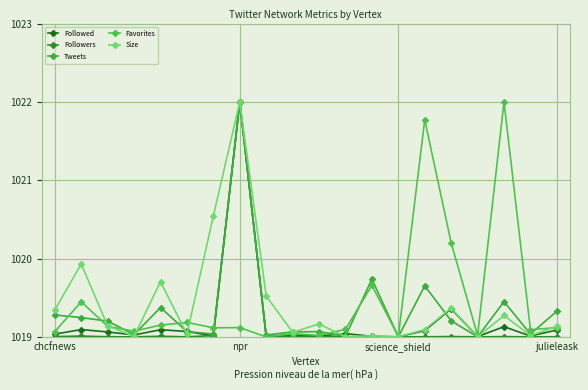

How many distinct data groups are displayed?

5